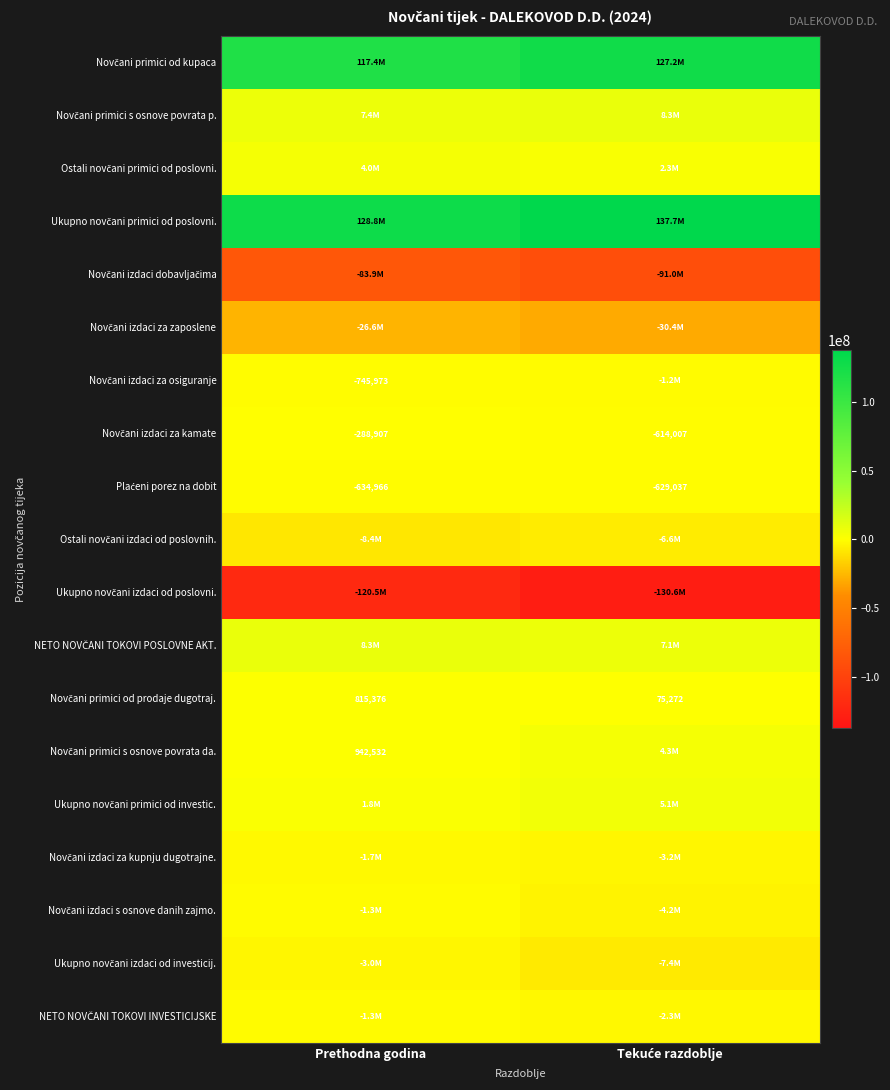

Which has a higher value, Tekuće razdoblje or Prethodna godina?

Tekuće razdoblje